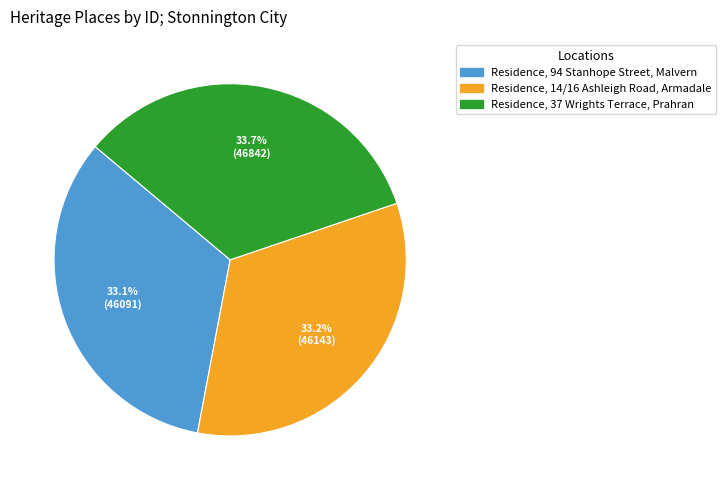

Does Residence, 14/16 Ashleigh Road, Armadale account for over 50% of the chart?

No